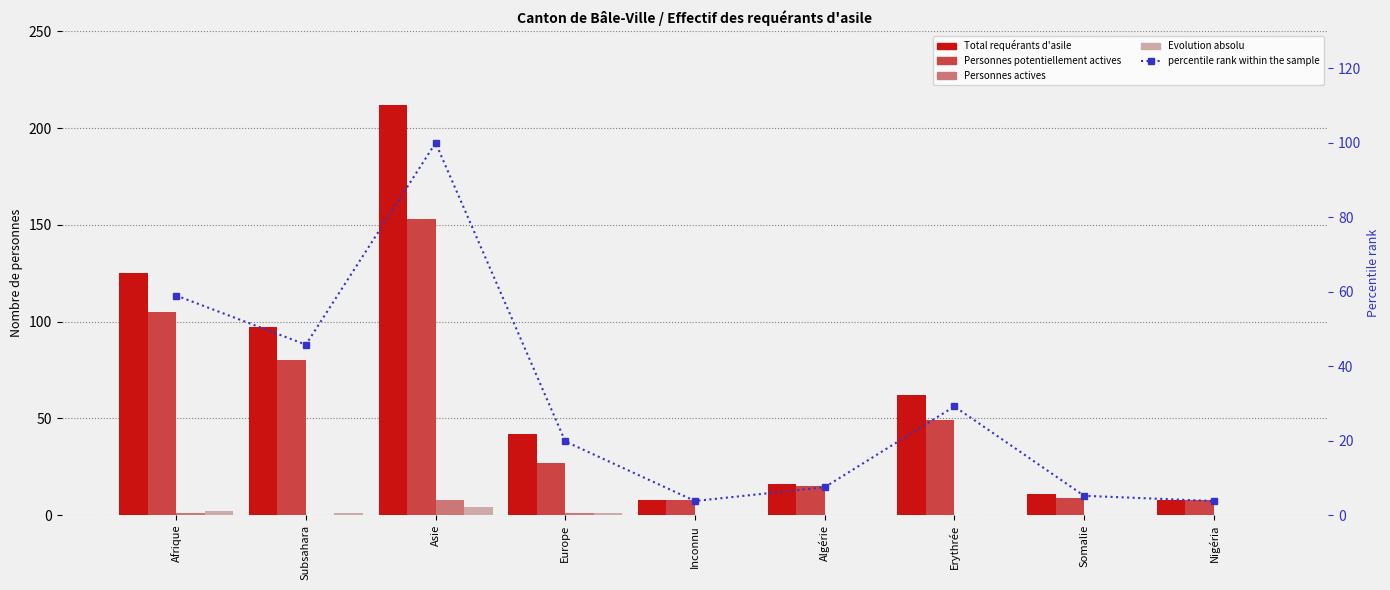

Reading left to right, list all the values displayed in this chart.

Total requérants d'asile: 125.0	97.0	212.0	42.0	8.0	16.0	62.0	11.0	8.0
Personnes potentiellement actives: 105.0	80.0	153.0	27.0	8.0	15.0	49.0	9.0	8.0
Personnes actives: 1.0	0.0	8.0	1.0	0.0	0.0	0.0	0.0	0.0
Evolution absolu: 2.0	1.0	4.0	1.0	0.0	0.0	0.0	0.0	0.0
percentile rank within the sample: 59.0	45.8	100.0	19.8	3.8	7.5	29.2	5.2	3.8